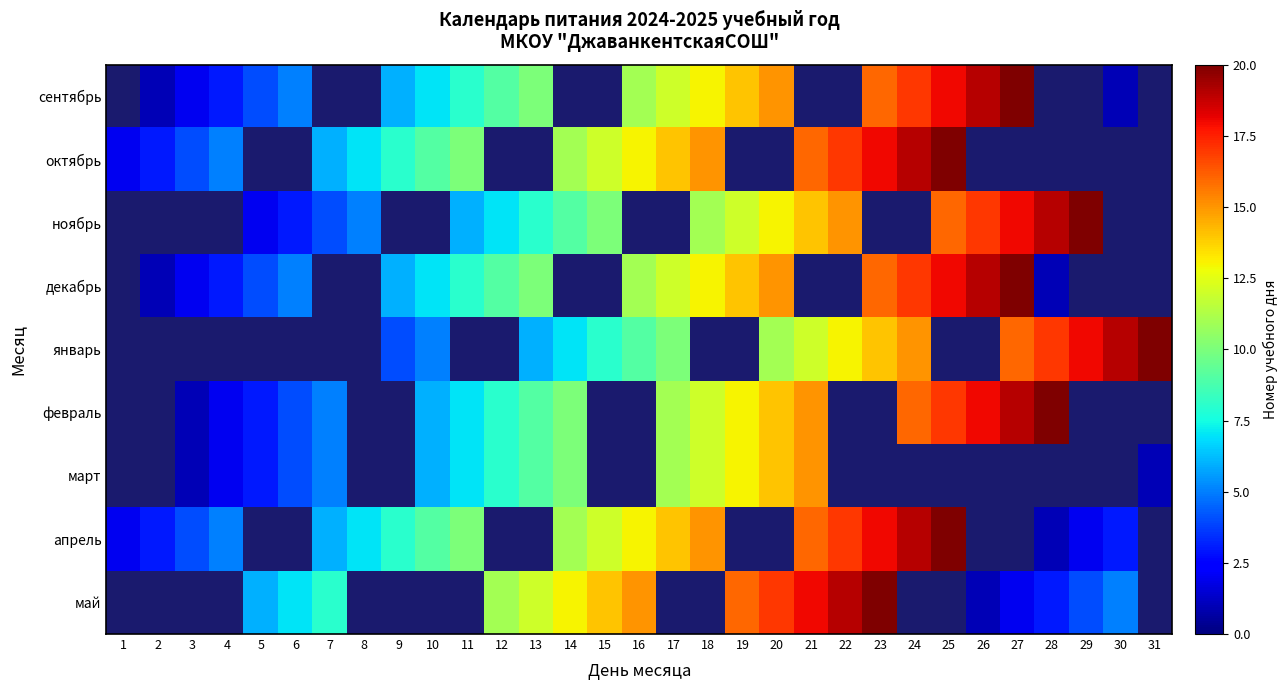

How many data points in январь are above 9?

11